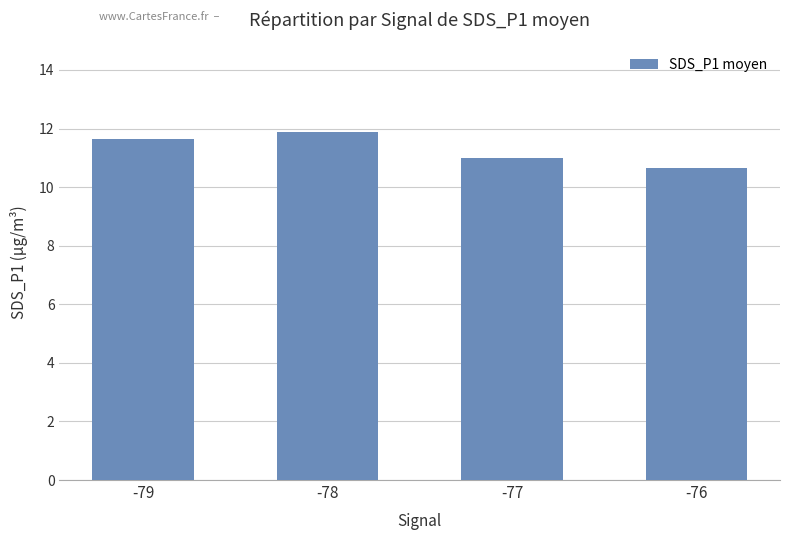

List the labels in order of value, smallest first.

-76, -77, -79, -78